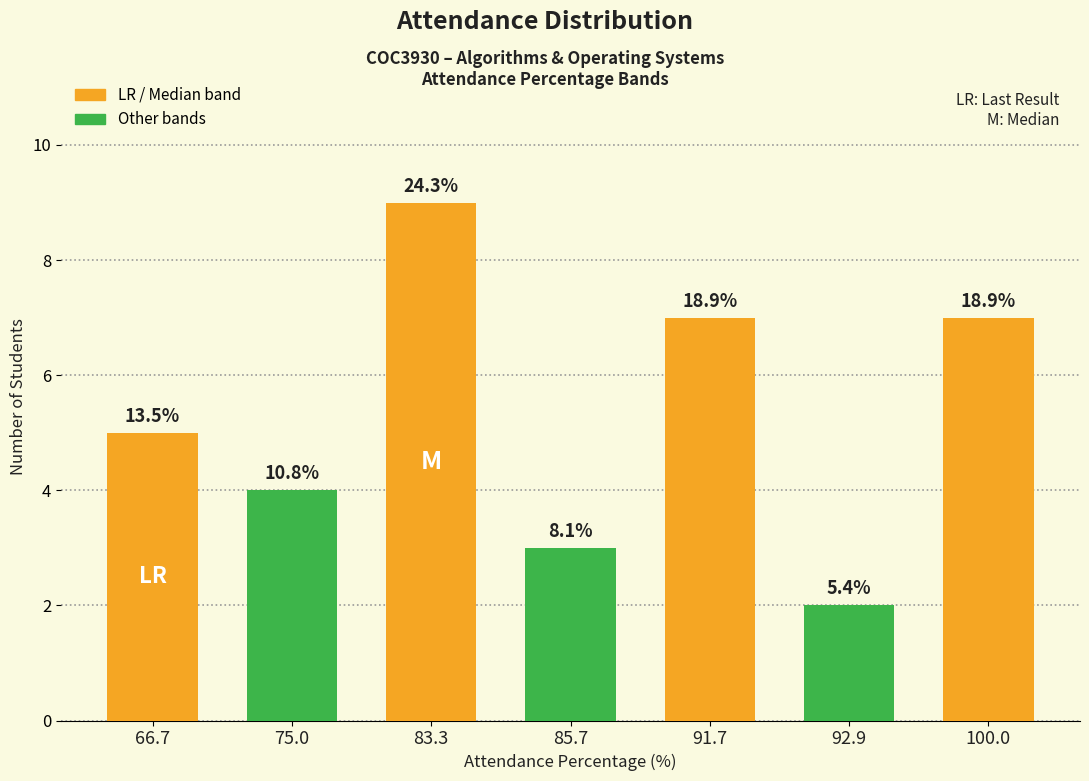

Are the bars horizontal?

No